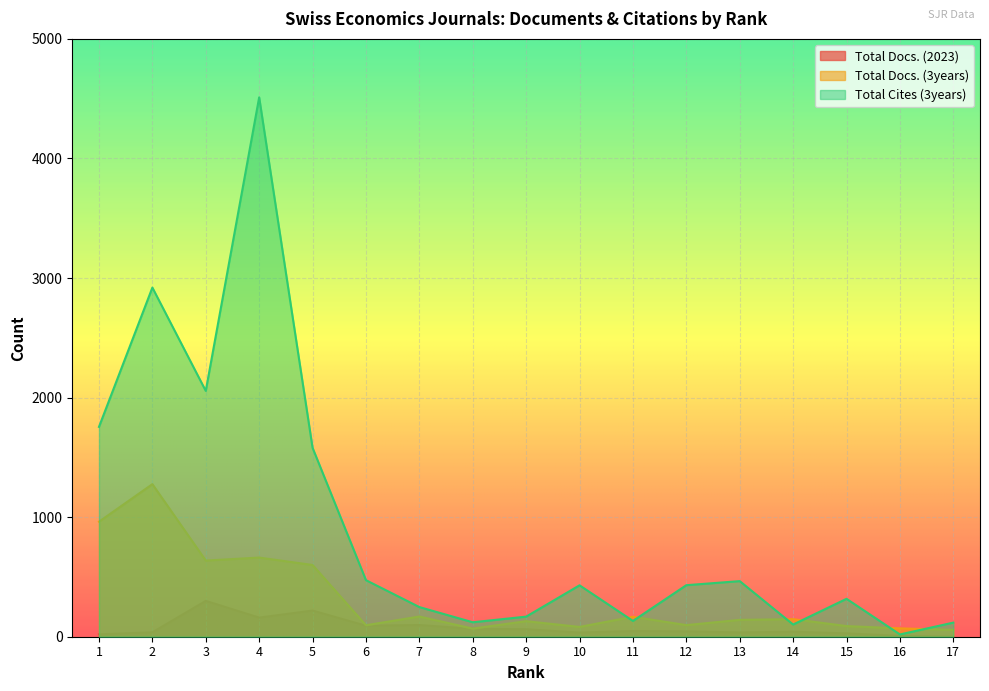

Which has a higher value, 4 or 7?

4